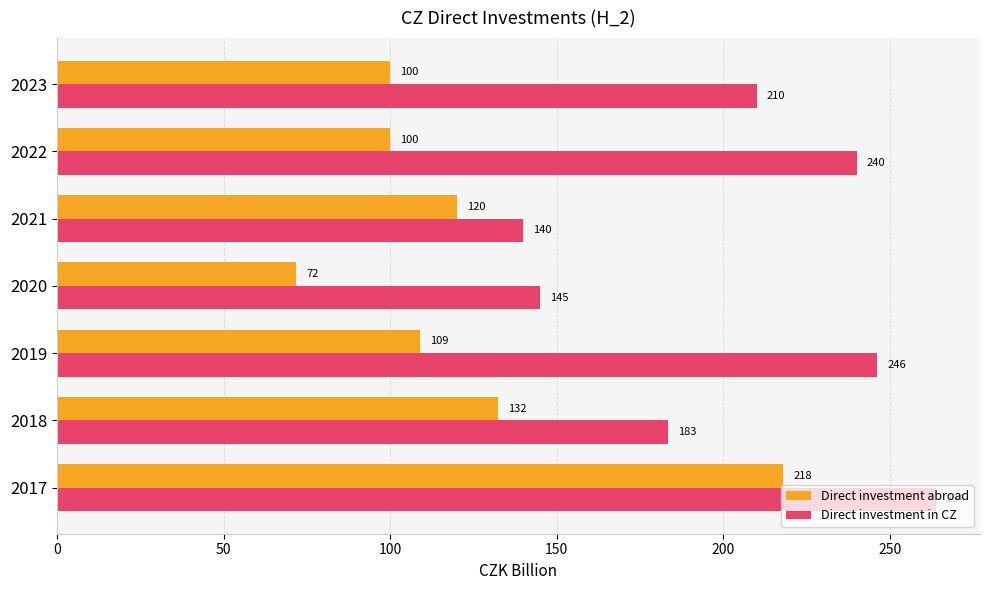

Which series has the largest range (max minus min)?

Direct investment abroad